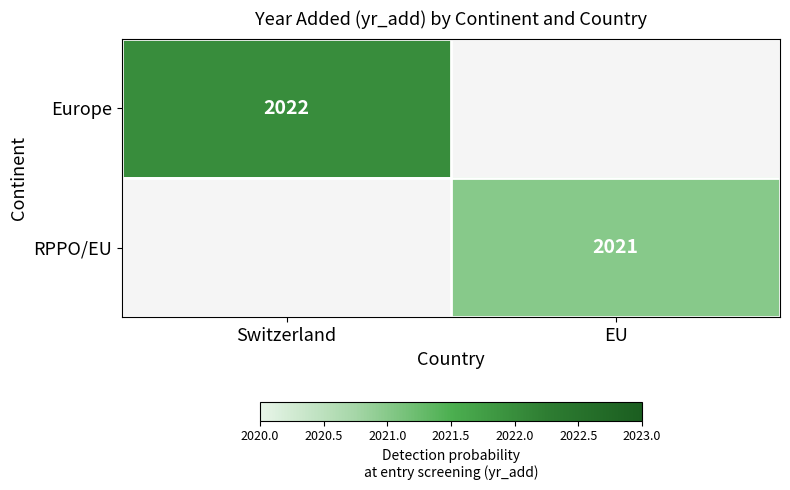

The Europe series shows 1289 at Switzerland. True or false?

False